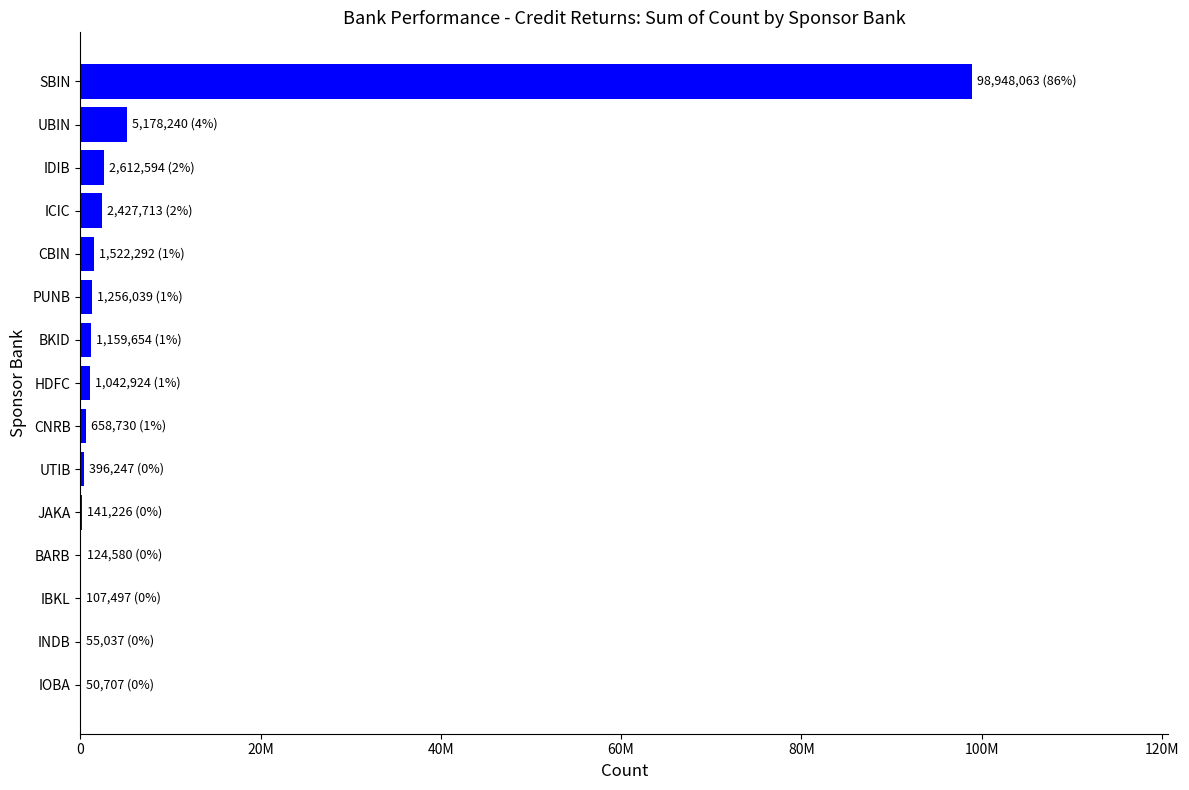

Are the bars horizontal?

Yes